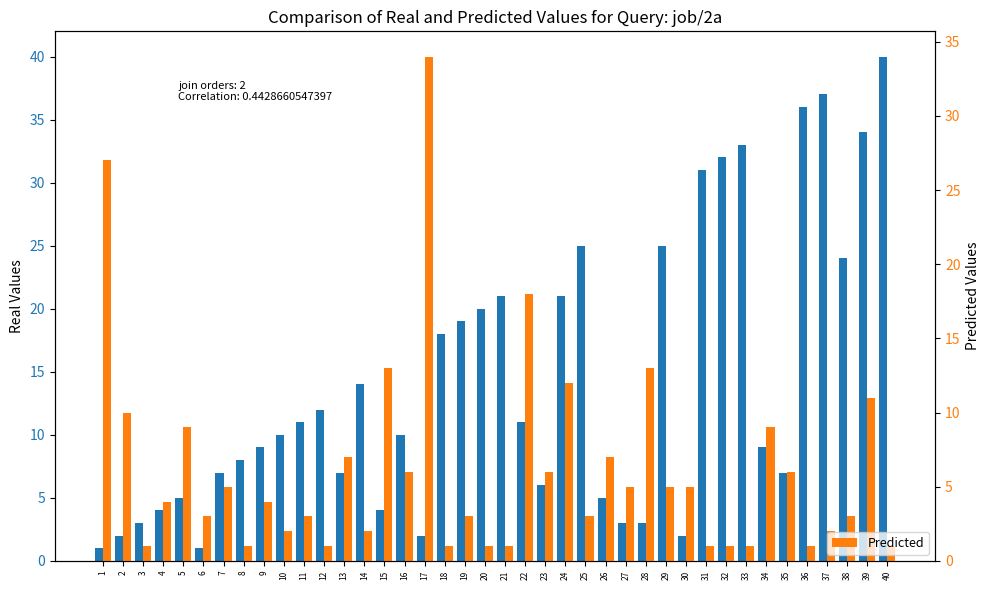

Reading right to left, transcribe all the data shown in this chart.

Peak Position: 40=40	39=34	38=24	37=37	36=36	35=7	34=9	33=33	32=32	31=31	30=2	29=25	28=3	27=3	26=5	25=25	24=21	23=6	22=11	21=21	20=20	19=19	18=18	17=2	16=10	15=4	14=14	13=7	12=12	11=11	10=10	9=9	8=8	7=7	6=1	5=5	4=4	3=3	2=2	1=1
Predicted: 40=1	39=11	38=3	37=2	36=1	35=6	34=9	33=1	32=1	31=1	30=5	29=5	28=13	27=5	26=7	25=3	24=12	23=6	22=18	21=1	20=1	19=3	18=1	17=34	16=6	15=13	14=2	13=7	12=1	11=3	10=2	9=4	8=1	7=5	6=3	5=9	4=4	3=1	2=10	1=27